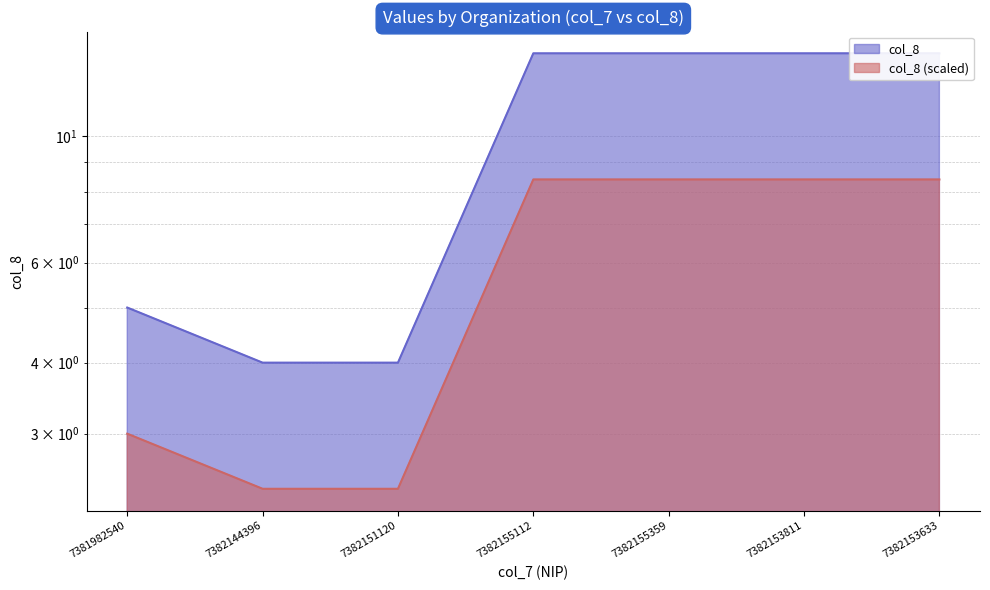

The chart shows a value of 9 at 7382155359. True or false?

False